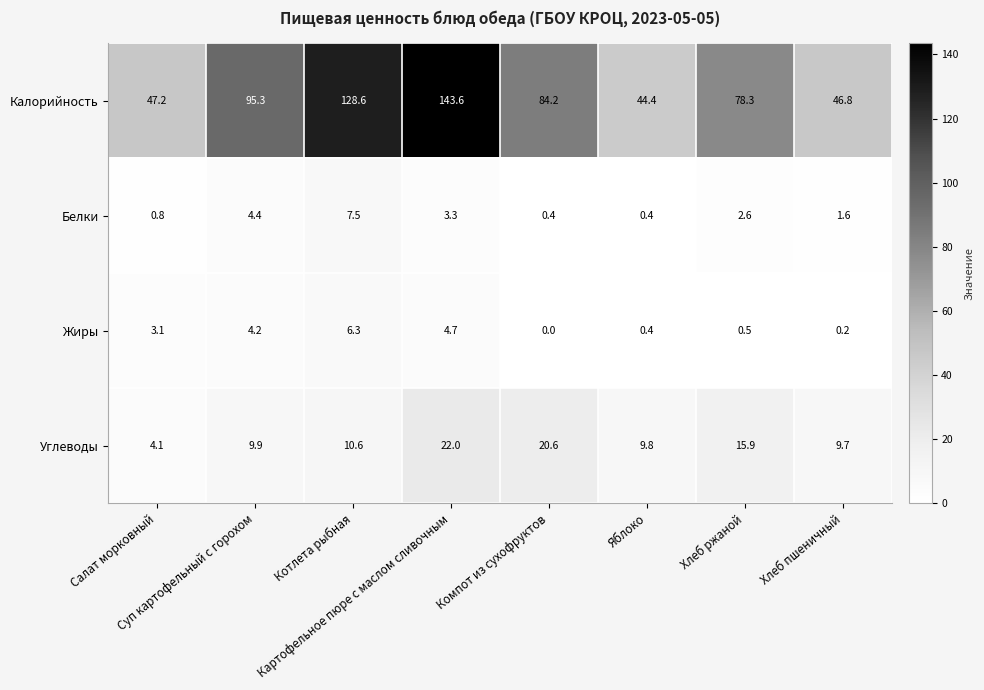

Which series has the largest range (max minus min)?

Калорийность